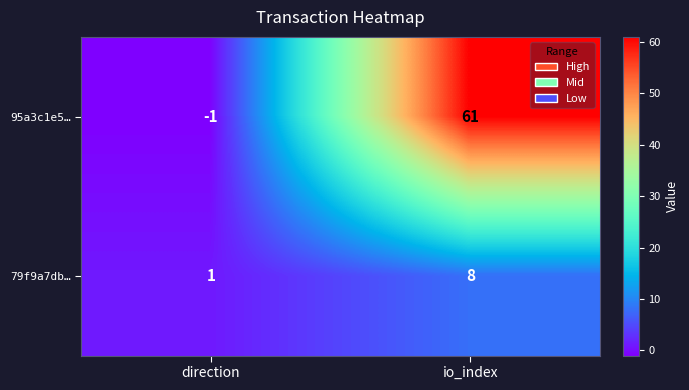

The 79f9a7db… series shows 8 at io_index. True or false?

True